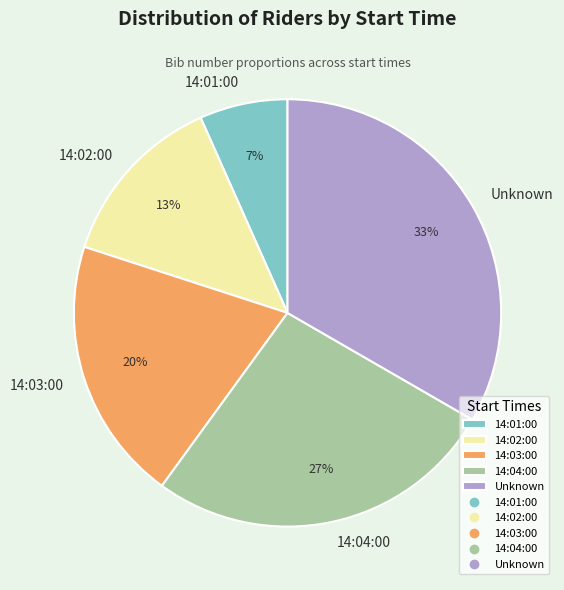

To the nearest percent, what is the average slice percentage?

20%